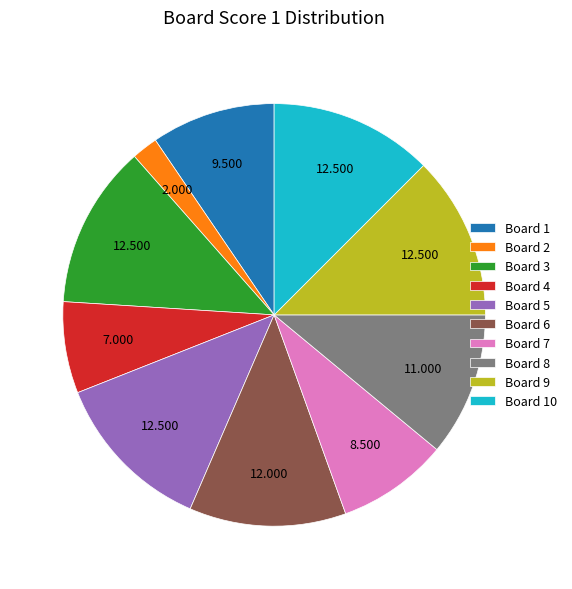

Is there any slice that represents more than half of the pie?

No